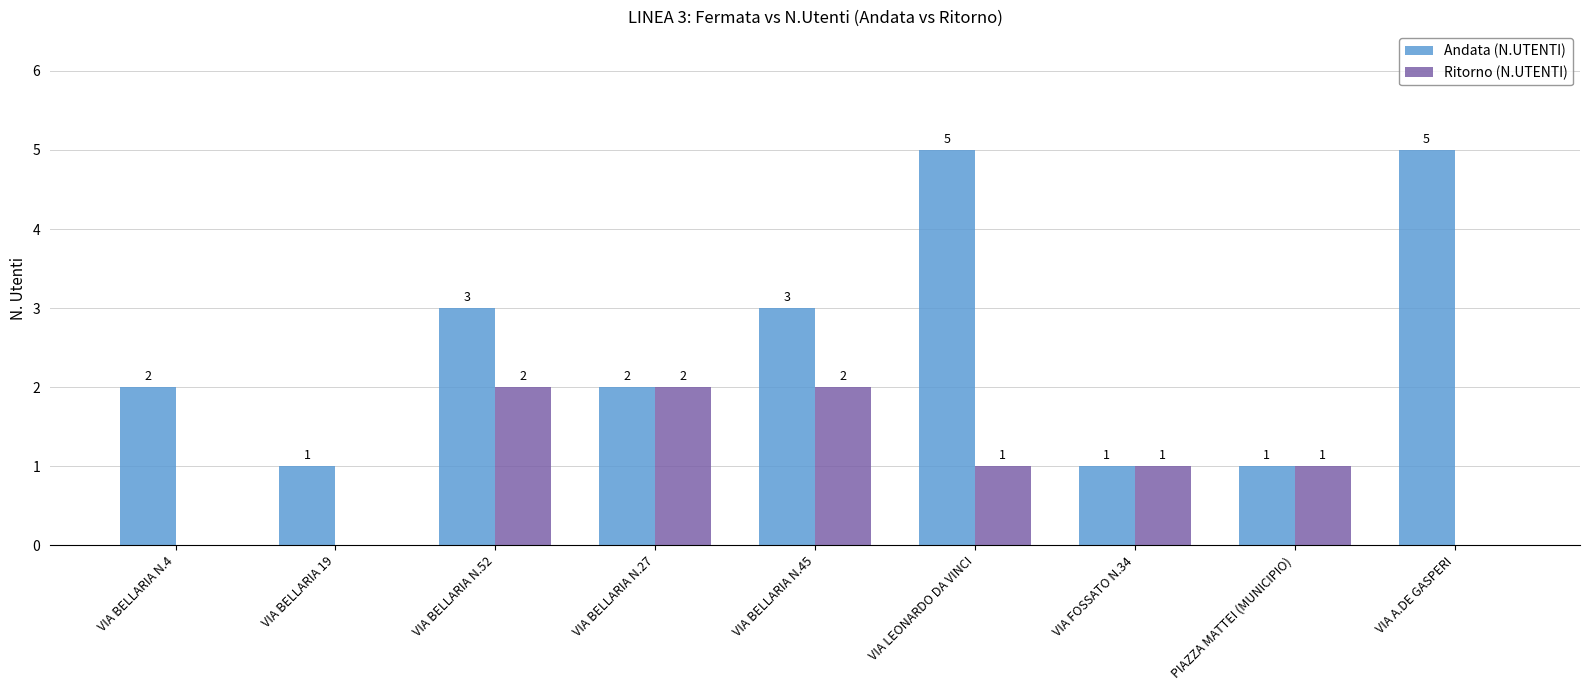

Reading left to right, list all the values displayed in this chart.

Andata (N.UTENTI): 2	1	3	2	3	5	1	1	5
Ritorno (N.UTENTI): 0	0	2	2	2	1	1	1	0